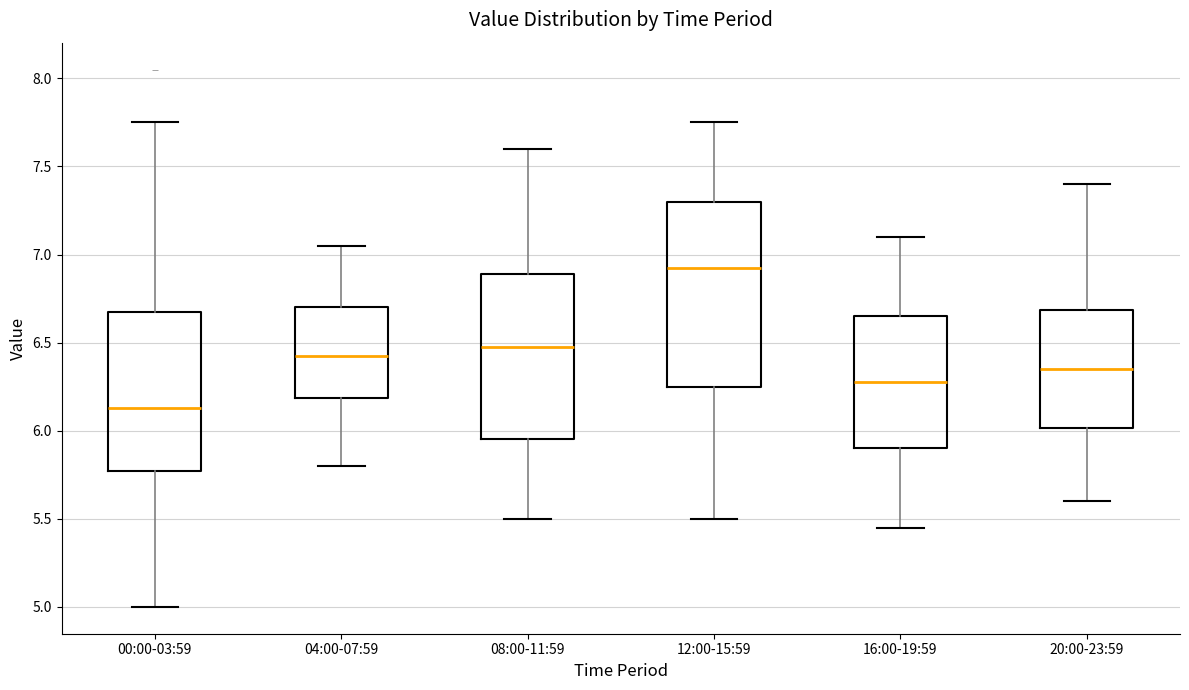

Reading left to right, transcribe this box plot: for each box, give where its median line is, the range the box spans, and where its two whiskers end, as read against the y-axis. The values are not printed on the chart, so give them approximately, as read against the axis.

00:00-03:59: median 6.15, box 5.75 to 6.65, whiskers 5.00 to 7.75
04:00-07:59: median 6.45, box 6.20 to 6.70, whiskers 5.80 to 7.05
08:00-11:59: median 6.50, box 5.95 to 6.90, whiskers 5.50 to 7.60
12:00-15:59: median 6.95, box 6.25 to 7.30, whiskers 5.50 to 7.75
16:00-19:59: median 6.30, box 5.90 to 6.65, whiskers 5.45 to 7.10
20:00-23:59: median 6.35, box 6.00 to 6.70, whiskers 5.60 to 7.40